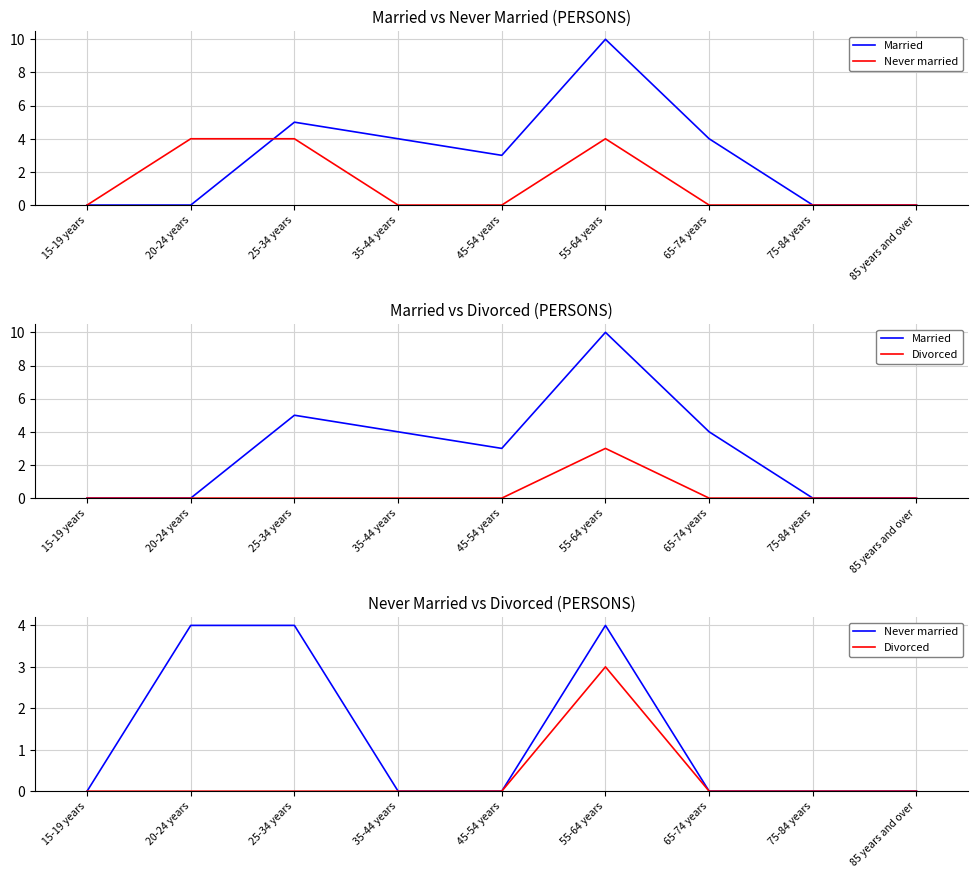

Rank the categories by Never married value from highest to lowest.

20-24 years, 25-34 years, 55-64 years, 15-19 years, 35-44 years, 45-54 years, 65-74 years, 75-84 years, 85 years and over